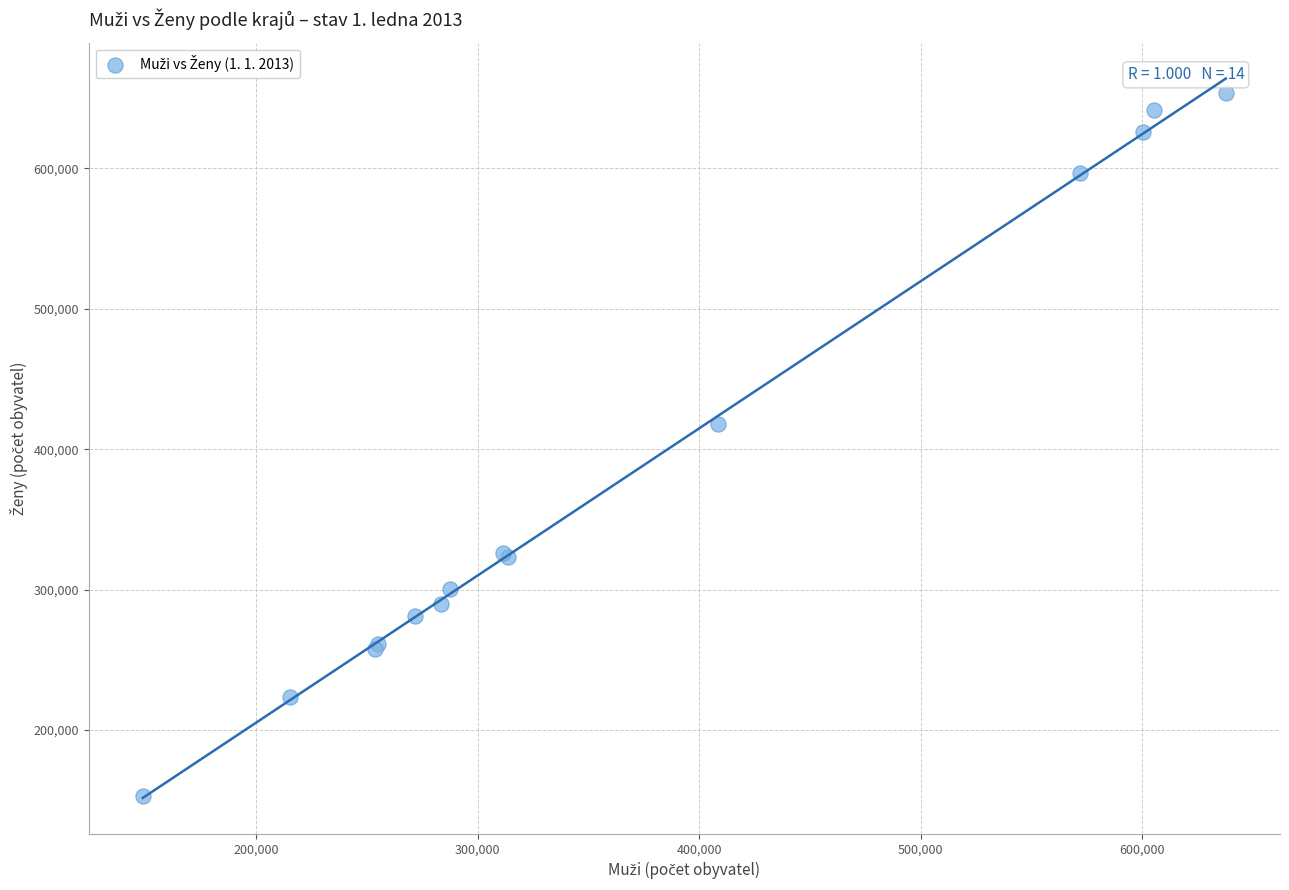

What Y value in the scatter plot is closest to 403516?

418179